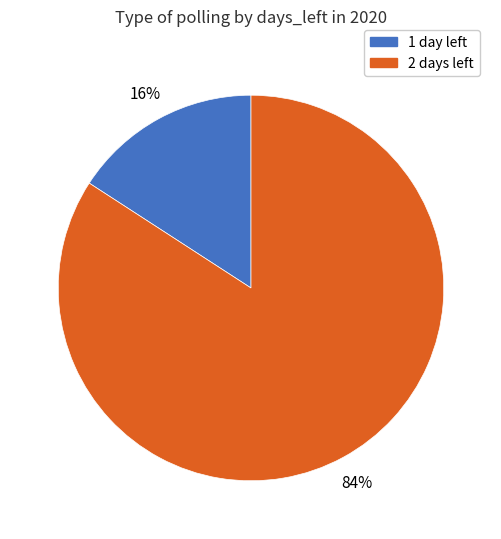

Does any single category account for the majority?

Yes